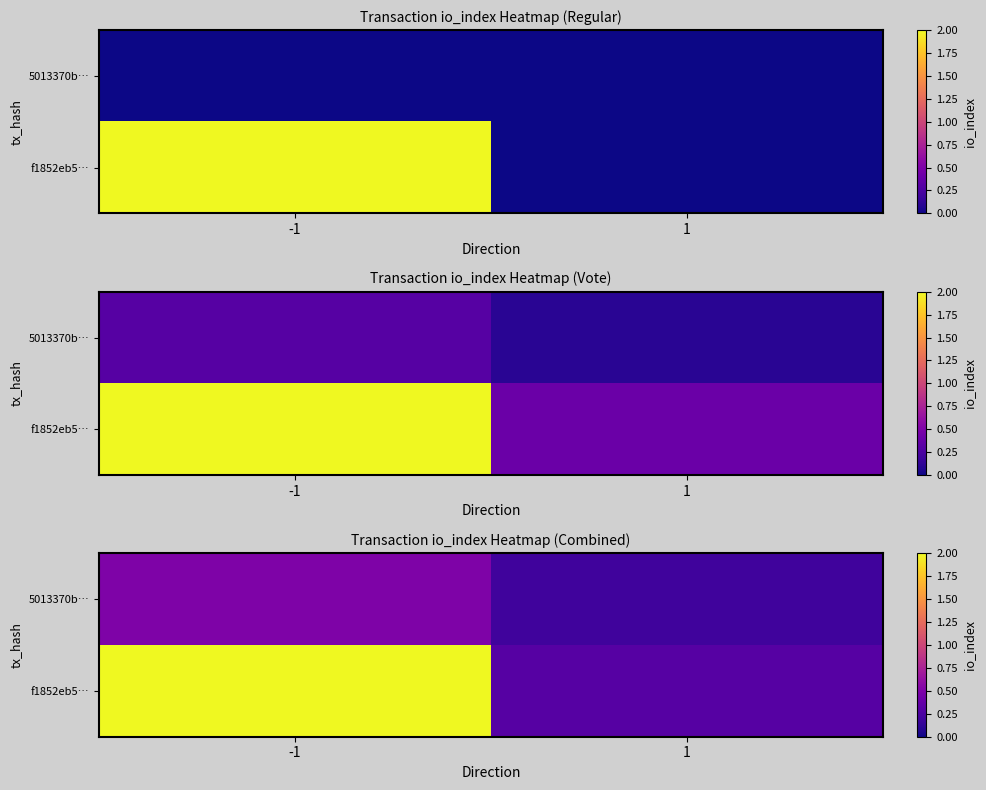

The value of 5013370b… at 1 is 0.2. True or false?

True